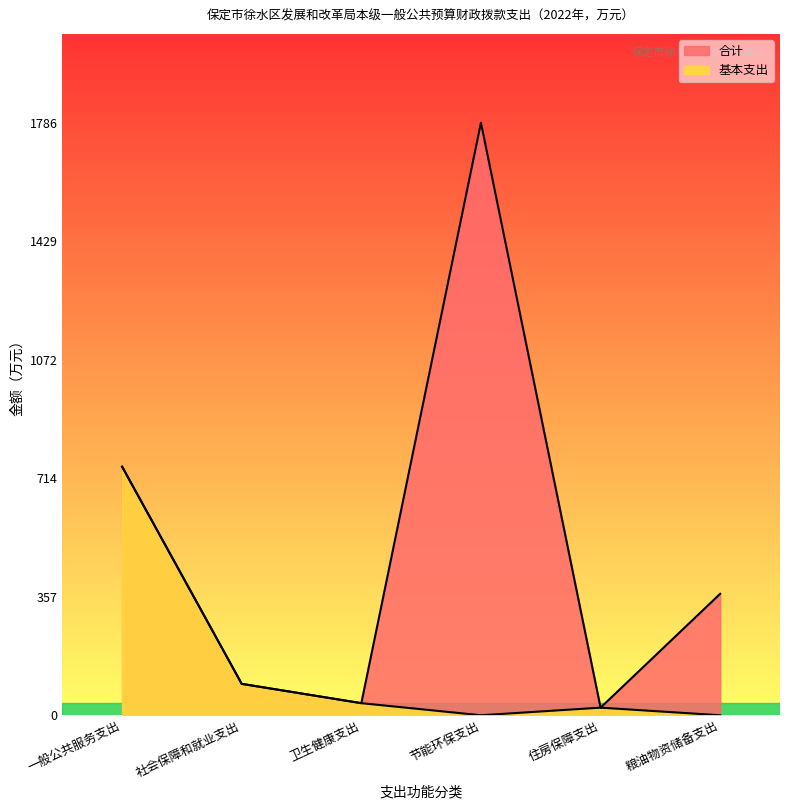

What is the sum of all 基本支出 values?

903.3